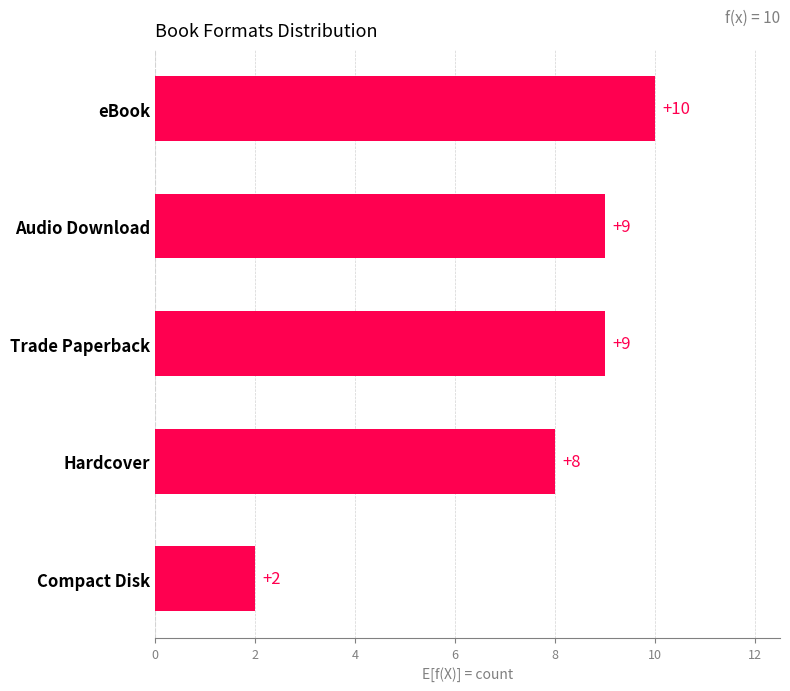

What is the smallest value displayed?

2